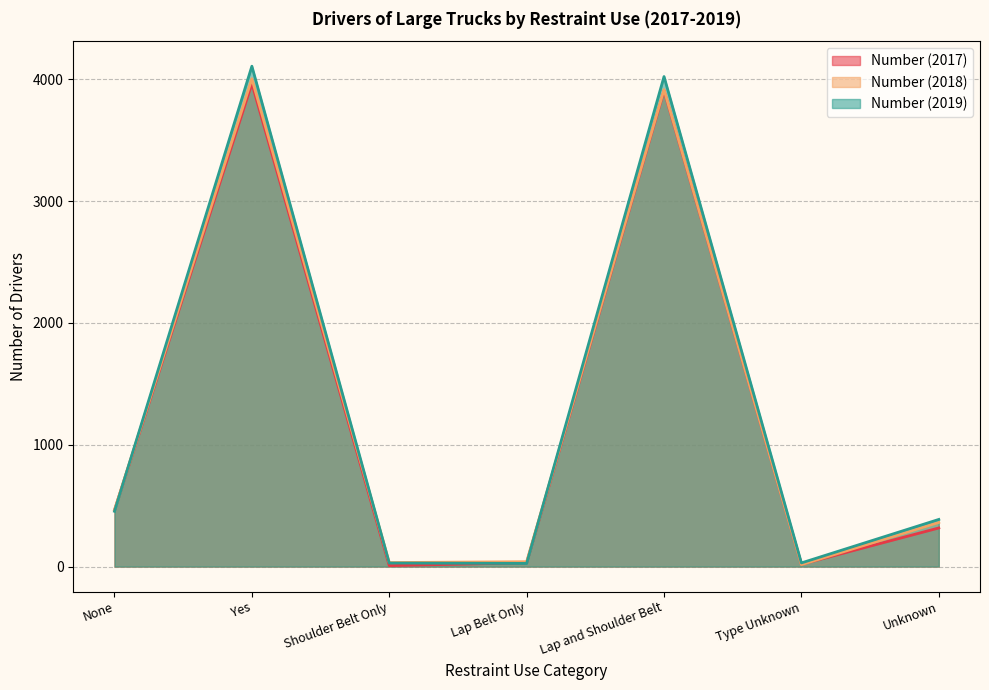

Where do Number (2017) and Number (2018) first cross each other?

Lap and Shoulder Belt and Type Unknown